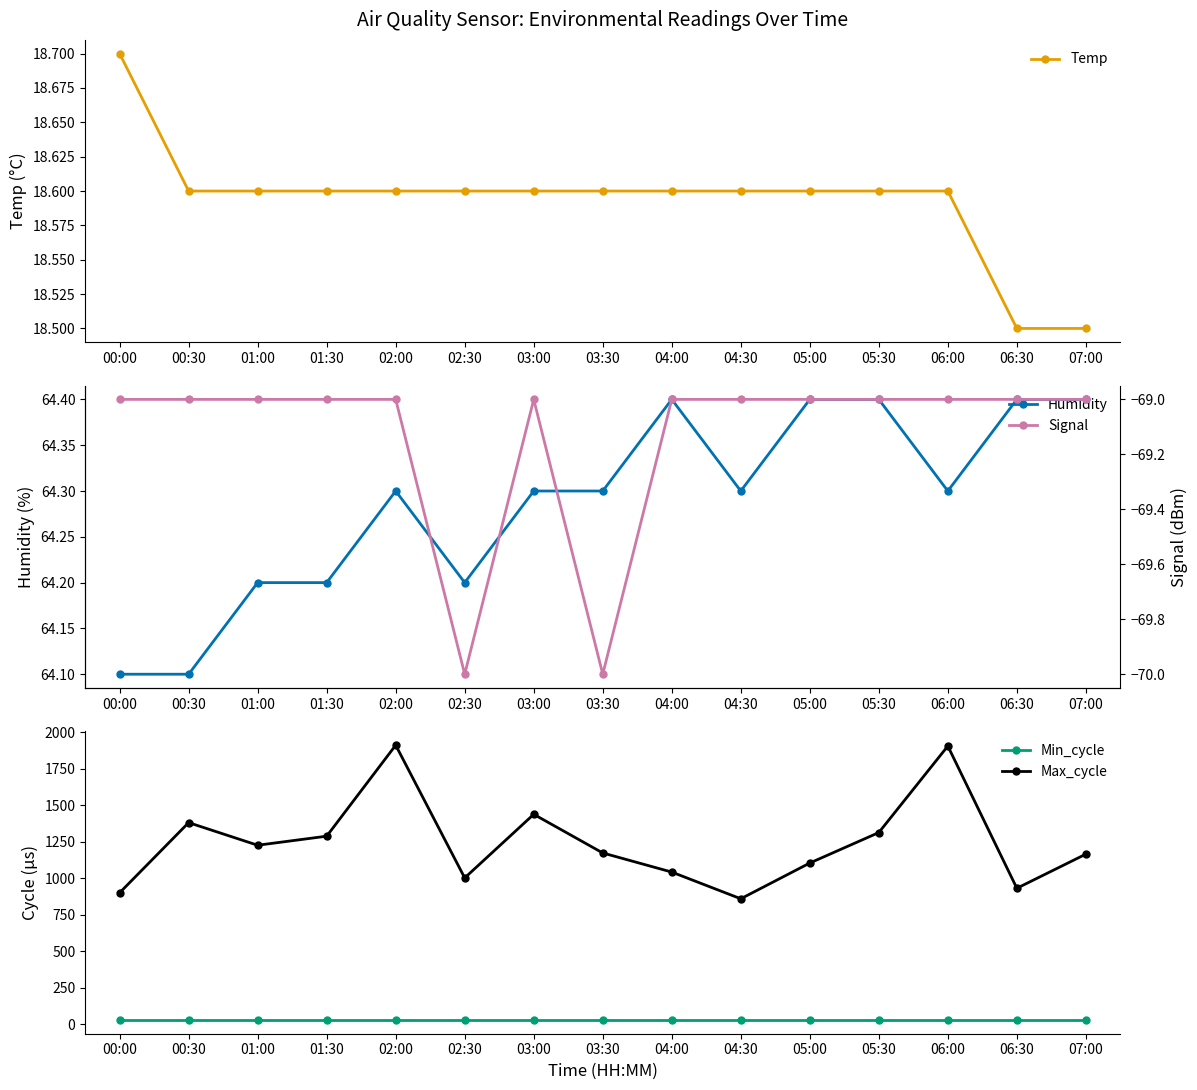

At which category does the chart reach its minimum across all series?

02:30